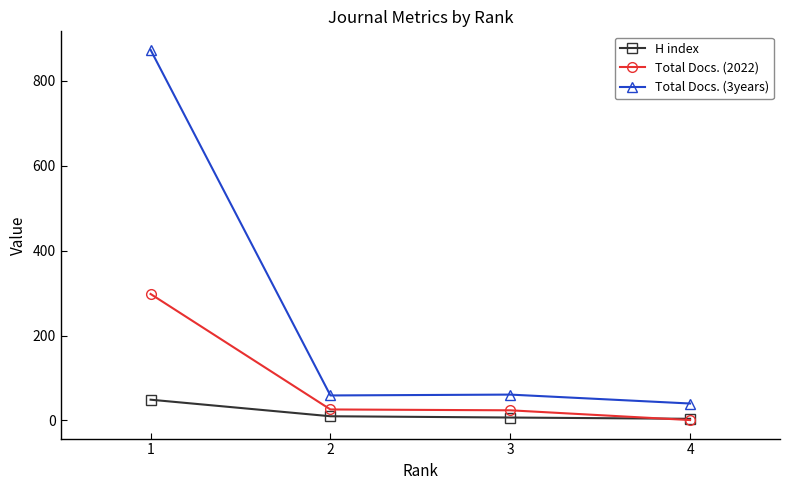

Is the value of Total Docs. (3years) at 1 greater than the value of H index at 4?

Yes